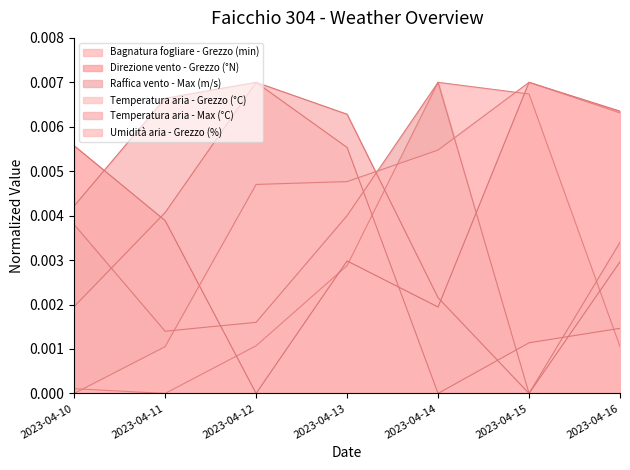

Rank the series at 2023-04-13 from lowest to highest value.

Bagnatura fogliare - Grezzo (min), Direzione vento - Grezzo (°N), Raffica vento - Max (m/s), Umidità aria - Grezzo (%), Temperatura aria - Grezzo (°C), Temperatura aria - Max (°C)